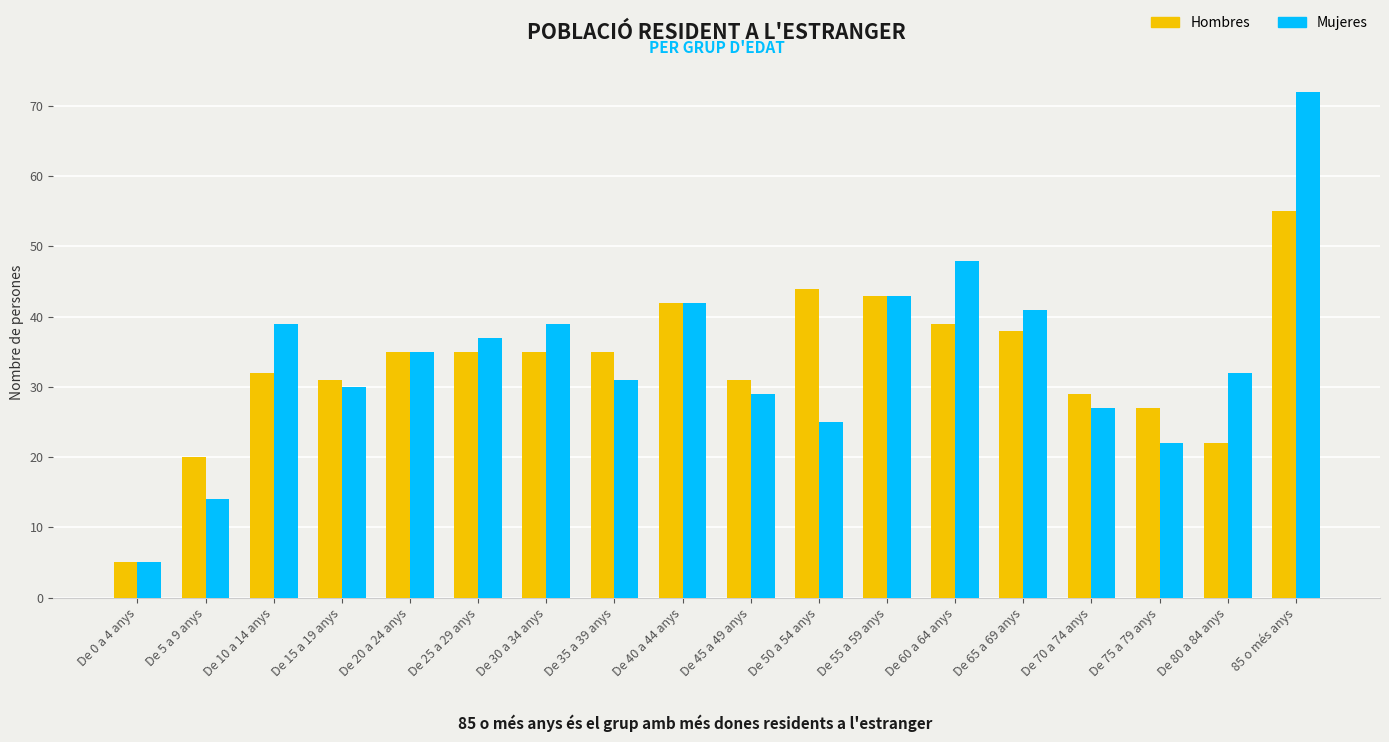

What is the value of the Mujeres bar at the 3rd from the left?

39